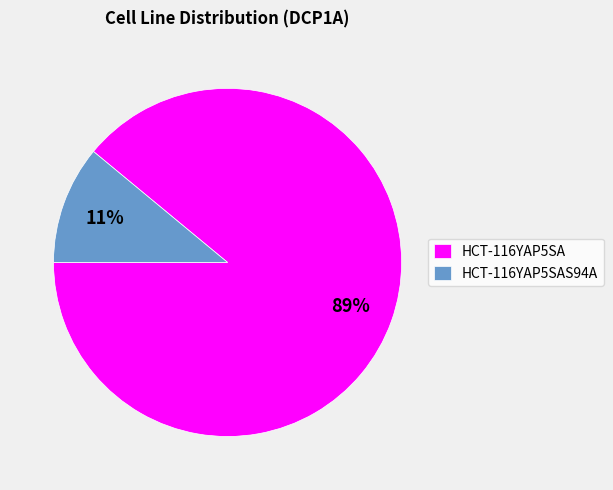

Combined, do HCT-116YAP5SA and HCT-116YAP5SAS94A account for over 50%?

Yes